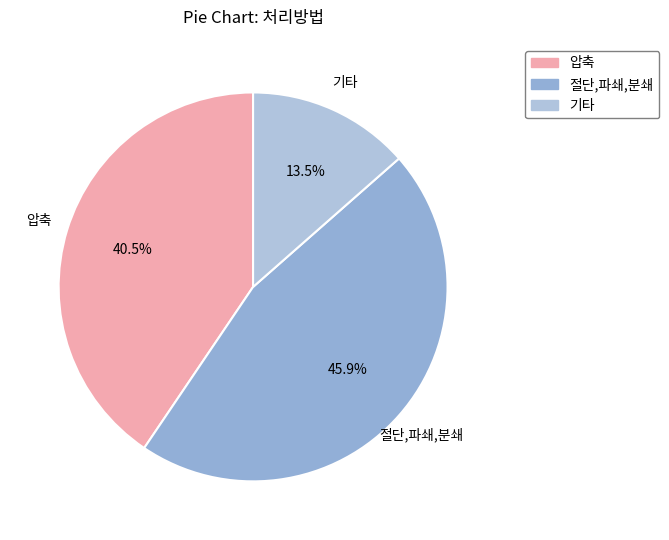

Which category has the smallest portion of the pie?

기타